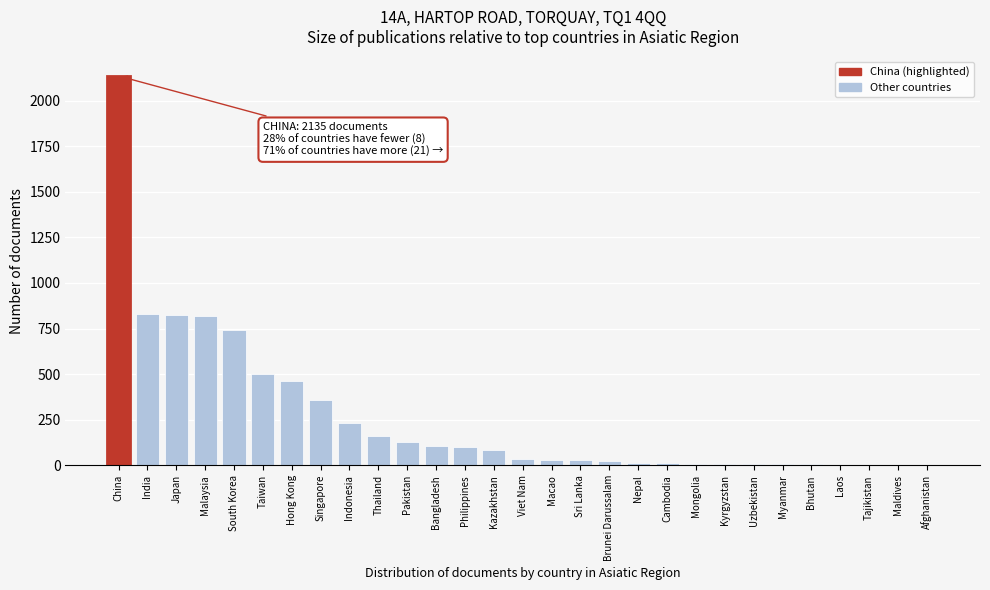

What is the sum of the values at Singapore and Taiwan?

862